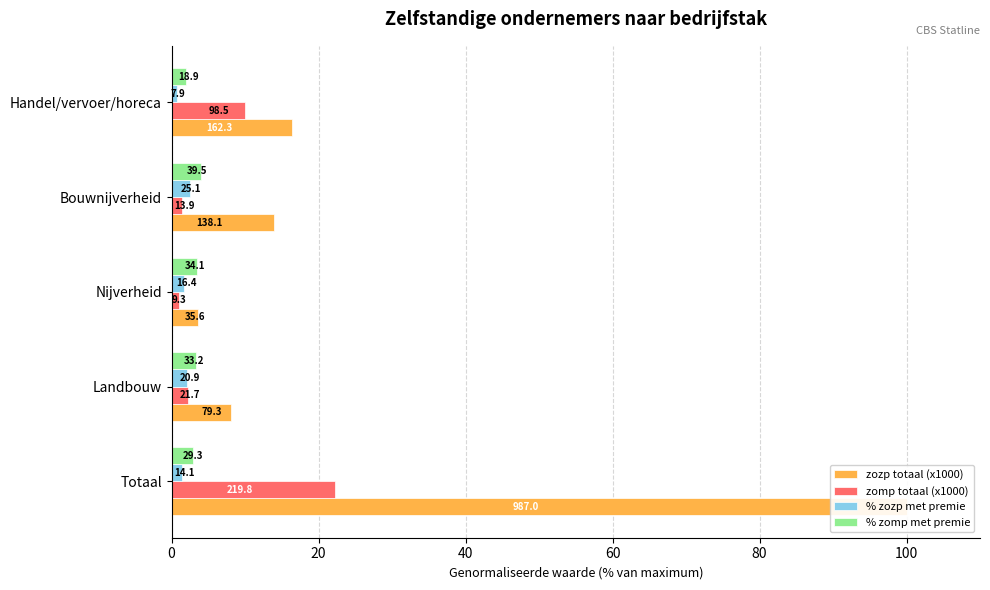

List the series in order of their peak value, highest first.

zozp totaal (x1000), zomp totaal (x1000), % zomp met premie, % zozp met premie